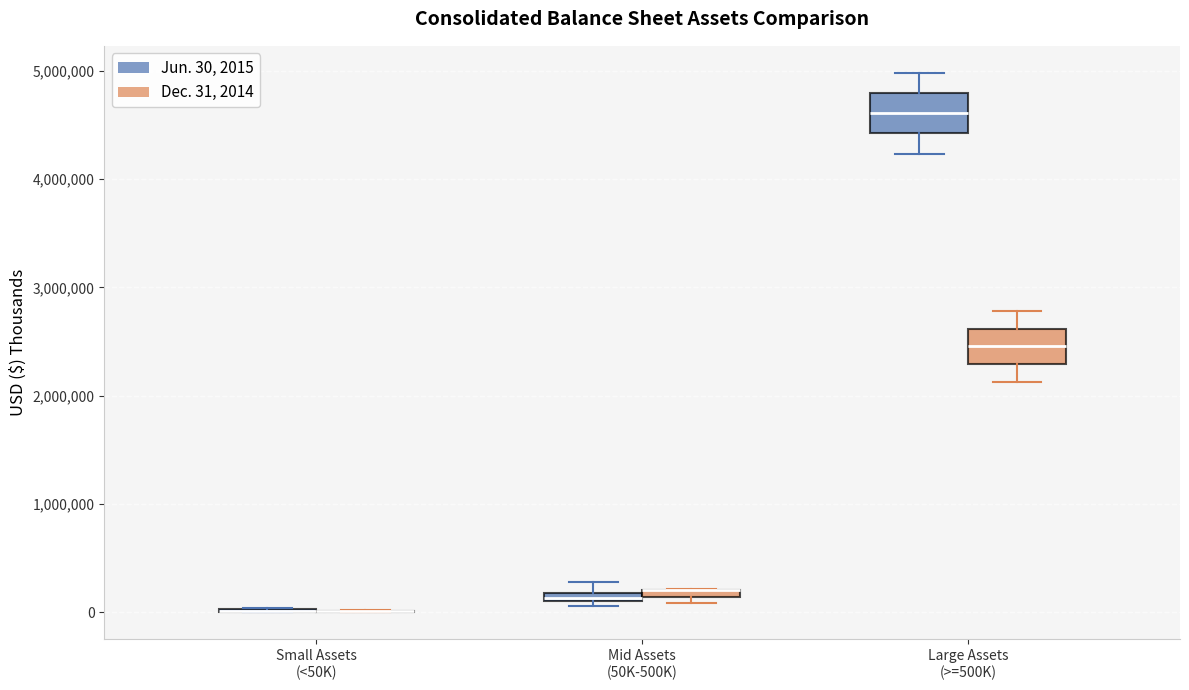

Where is the upper edge of the box for Large Assets (>=500K) (Jun. 30, 2015) on the y-axis? The values are not printed on the chart, so give them approximately, as read against the axis.

4800000